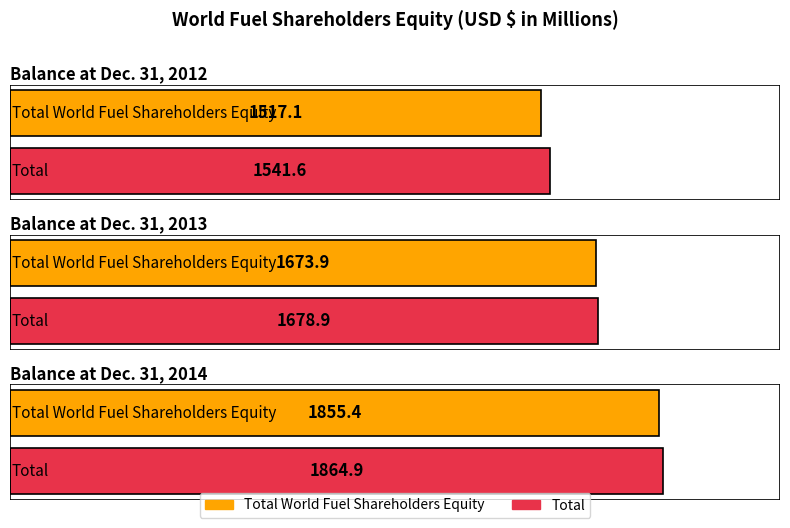

Reading left to right, extract all data points from this chart.

Total World Fuel Shareholders Equity: Dec. 31, 2012=1517.1	Dec. 31, 2013=1673.9	Dec. 31, 2014=1855.4
Total: Dec. 31, 2012=1541.6	Dec. 31, 2013=1678.9	Dec. 31, 2014=1864.9